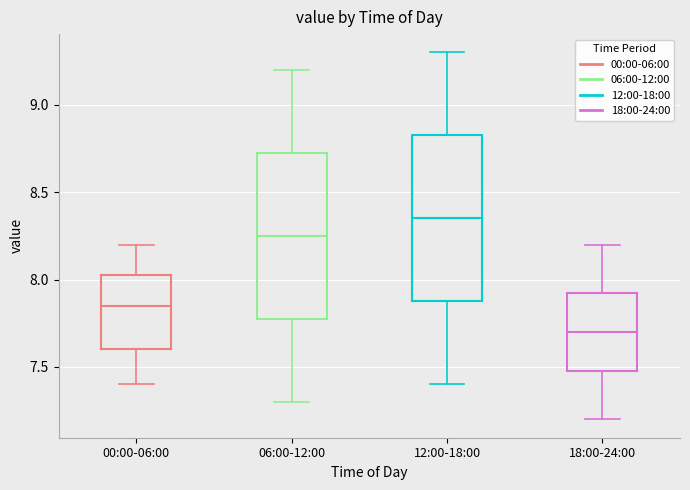

Reading left to right, transcribe this box plot: for each box, give where its median line is, the range the box spans, and where its two whiskers end, as read against the y-axis. The values are not printed on the chart, so give them approximately, as read against the axis.

00:00-06:00: median 7.85, box 7.60 to 8.05, whiskers 7.40 to 8.20
06:00-12:00: median 8.25, box 7.80 to 8.75, whiskers 7.30 to 9.20
12:00-18:00: median 8.35, box 7.90 to 8.85, whiskers 7.40 to 9.30
18:00-24:00: median 7.70, box 7.50 to 7.95, whiskers 7.20 to 8.20